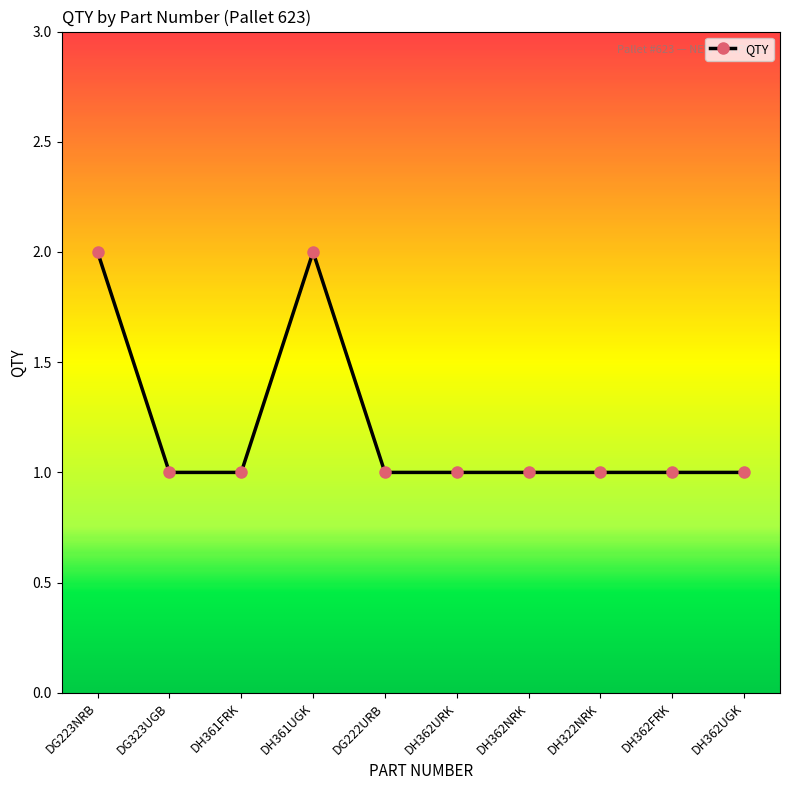

Is this an area chart (filled region under the line)?

No